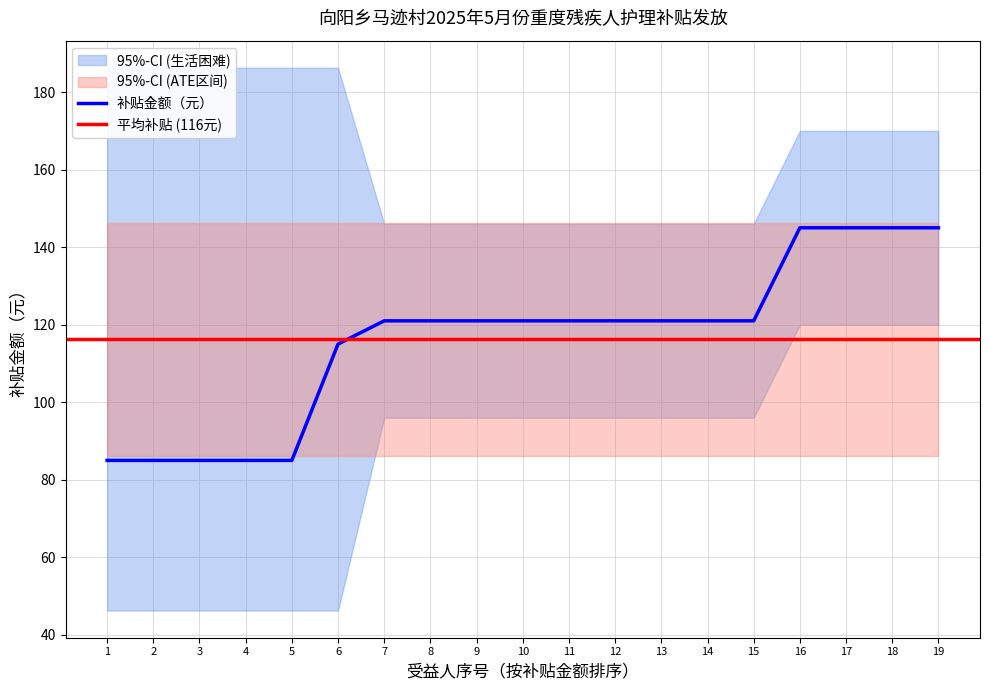

True or false: 补贴金额（元） has a value of 32 at 5.

False